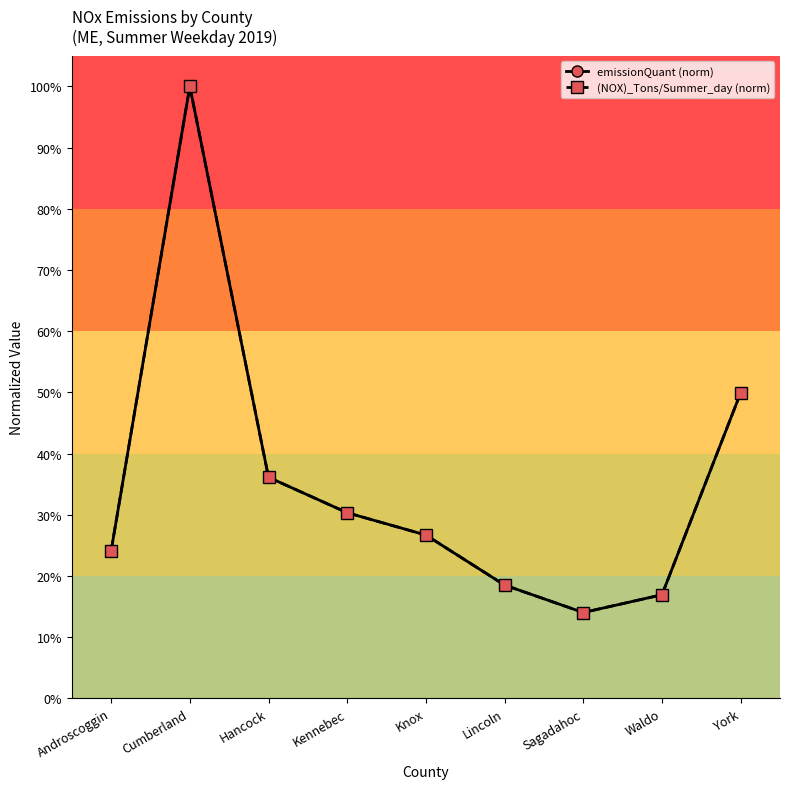

What is the label of the 6th point from the left?

Lincoln